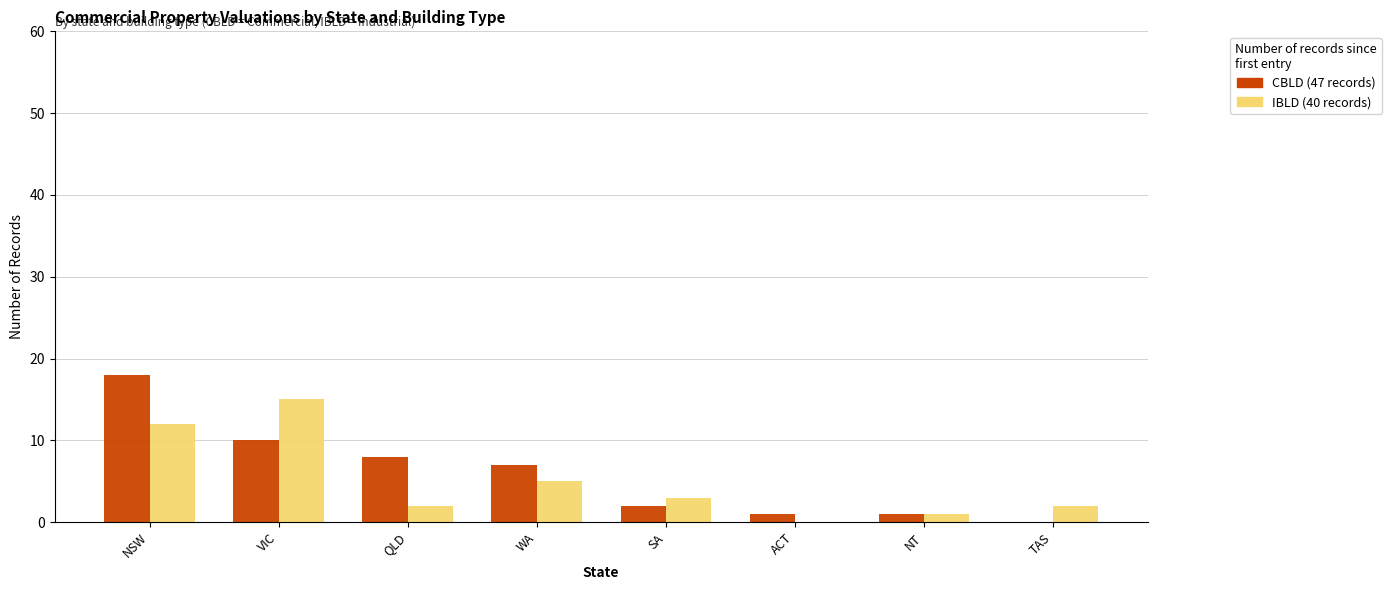

At which category is the sum across all series the highest?

NSW